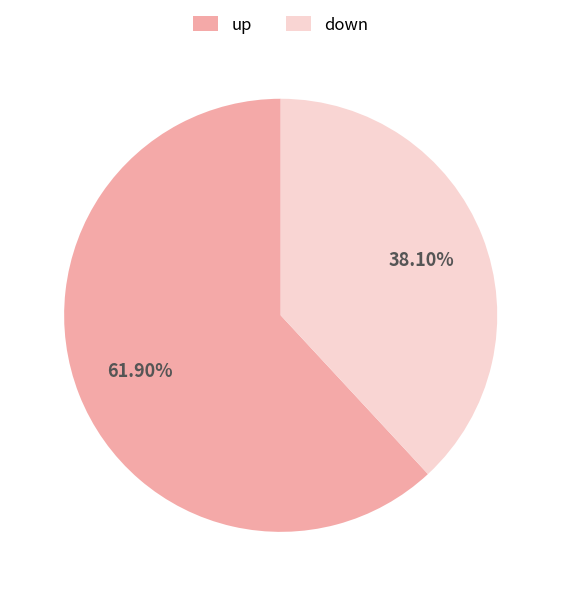

To the nearest percent, what is the difference between the down and up slice percentages?

24%